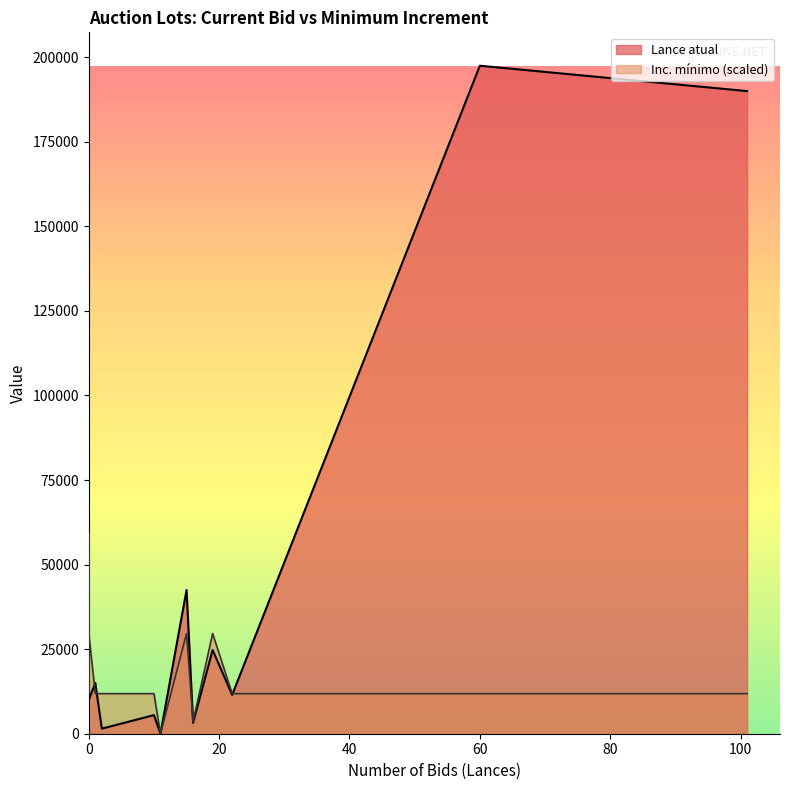

Which category has the highest value in the Lance atual series?

60